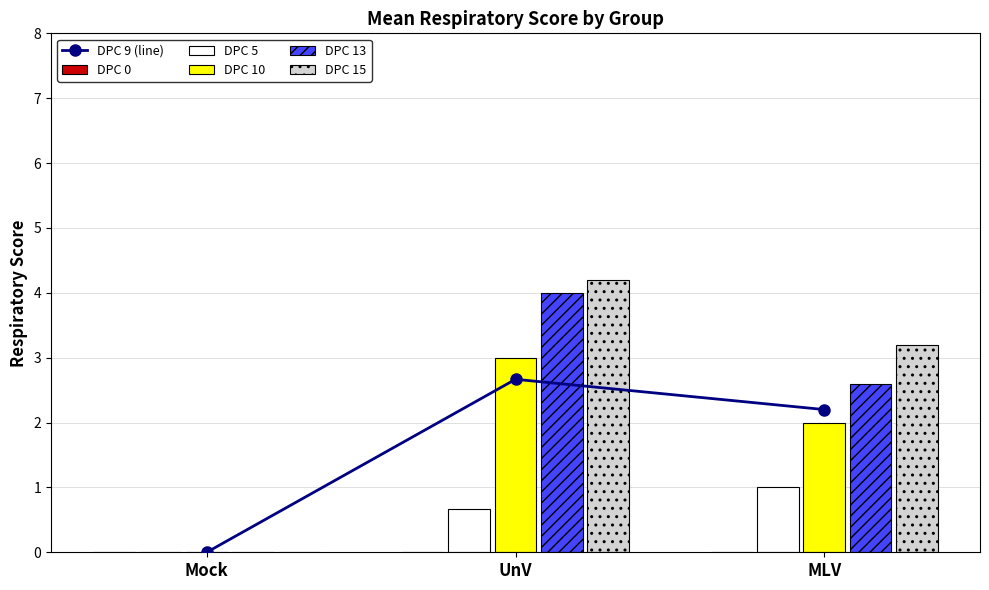

What is the label of the 3rd bar from the left?

MLV